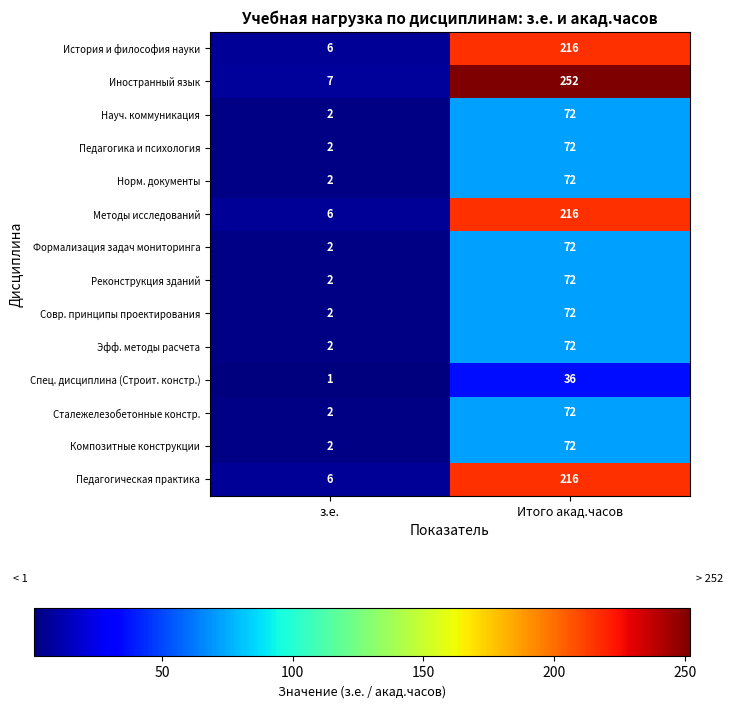

At which category is the sum across all series the highest?

Итого акад.часов